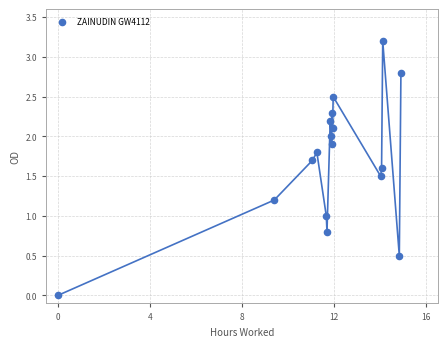

What is the range of X values (max minus min)?

14.9